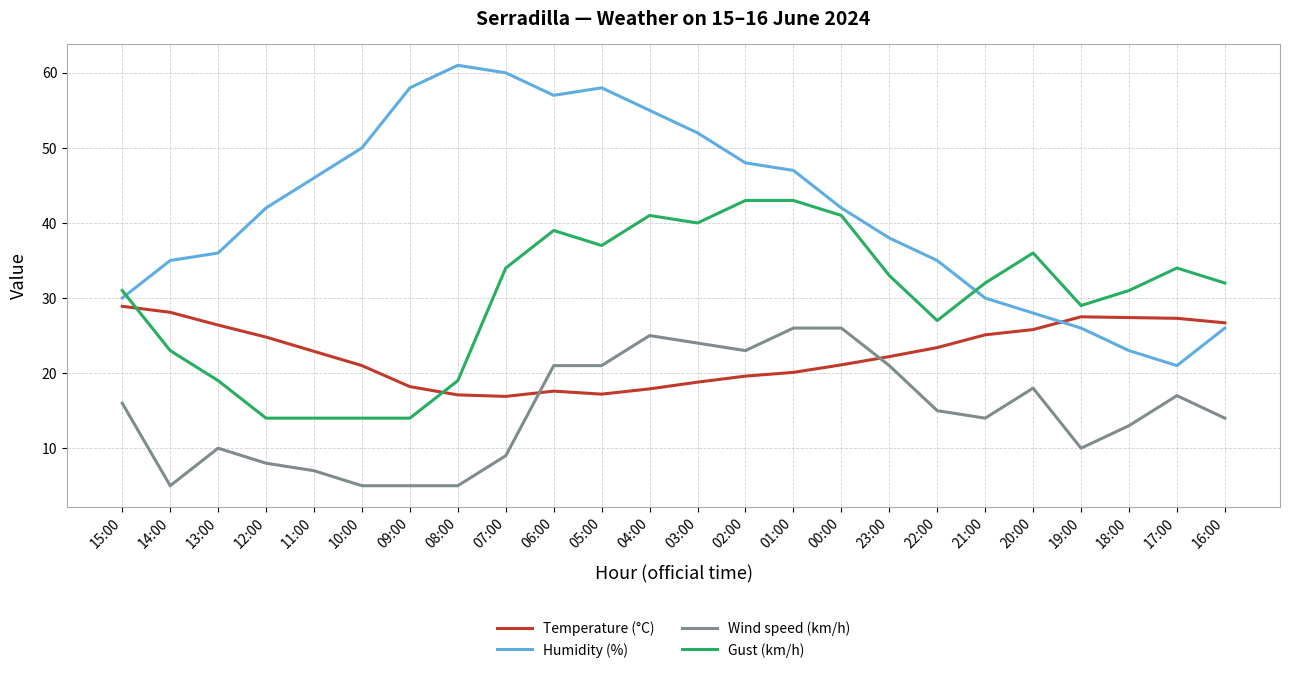

How many interior local valleys does the Humidity (%) series have?

2